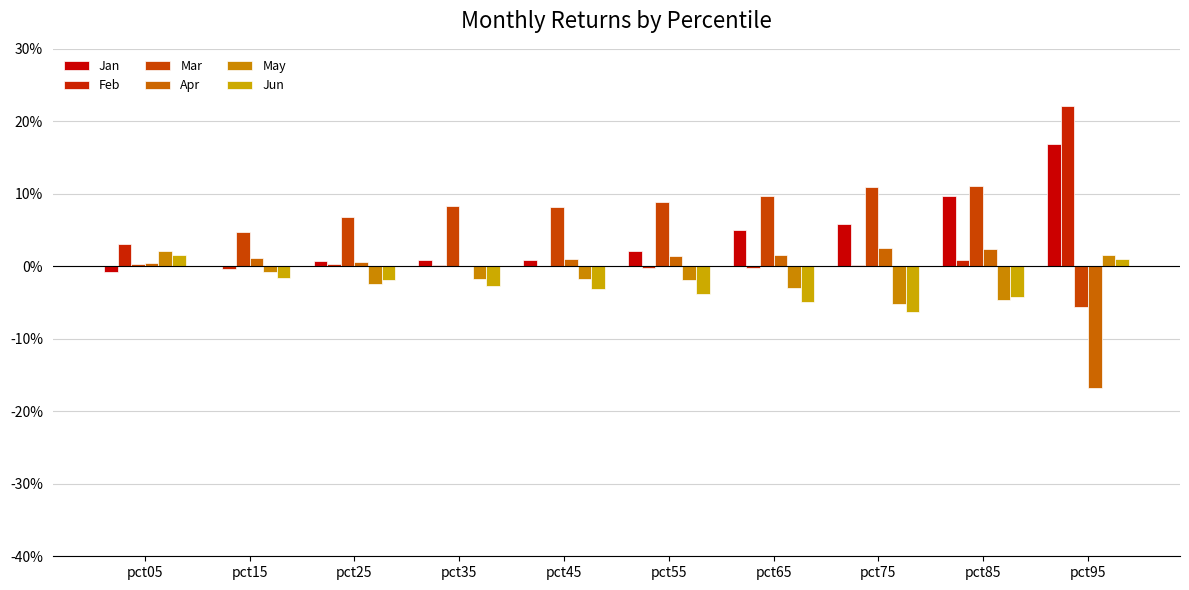

True or false: Jan has a value of 0.0 at pct45.

True